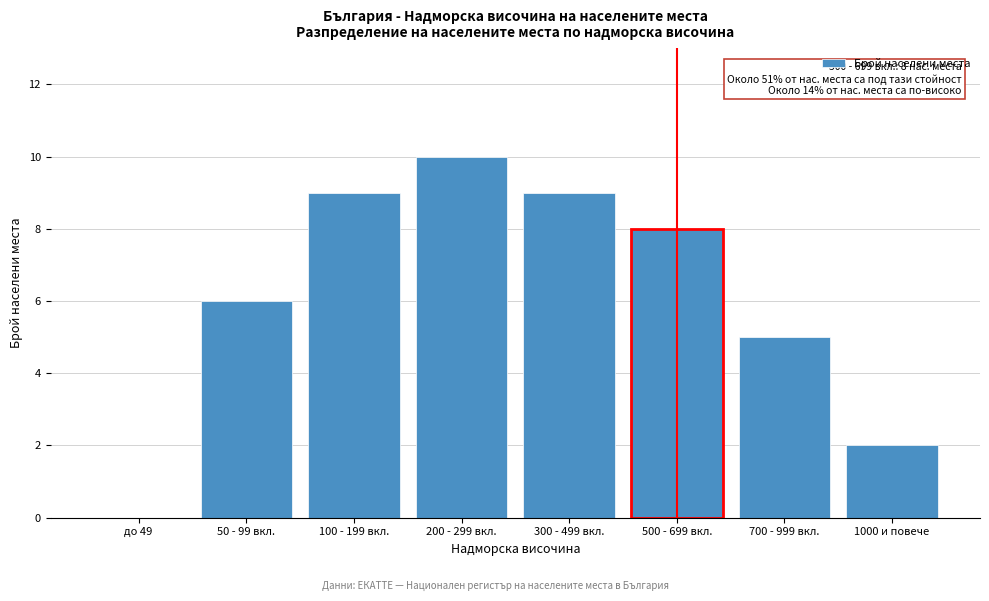

Reading left to right, transcribe all the data shown in this chart.

до 49=0	50 - 99 вкл.=6	100 - 199 вкл.=9	200 - 299 вкл.=10	300 - 499 вкл.=9	500 - 699 вкл.=8	700 - 999 вкл.=5	1000 и повече=2